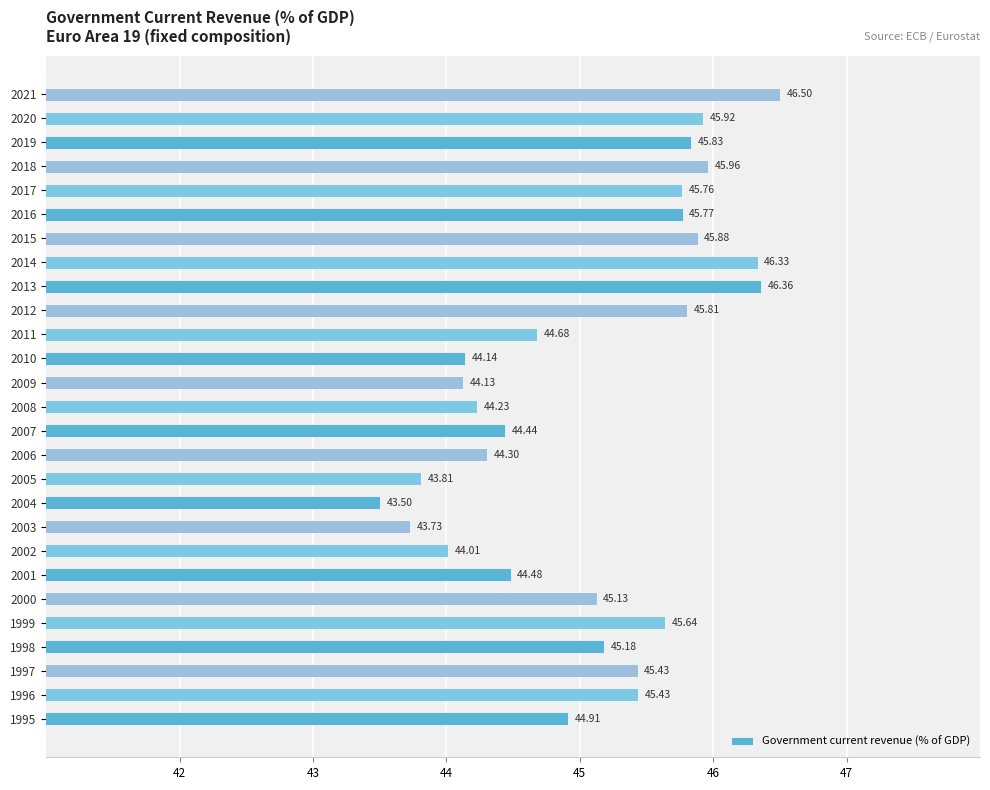

At which category does the chart reach its minimum across all series?

2004